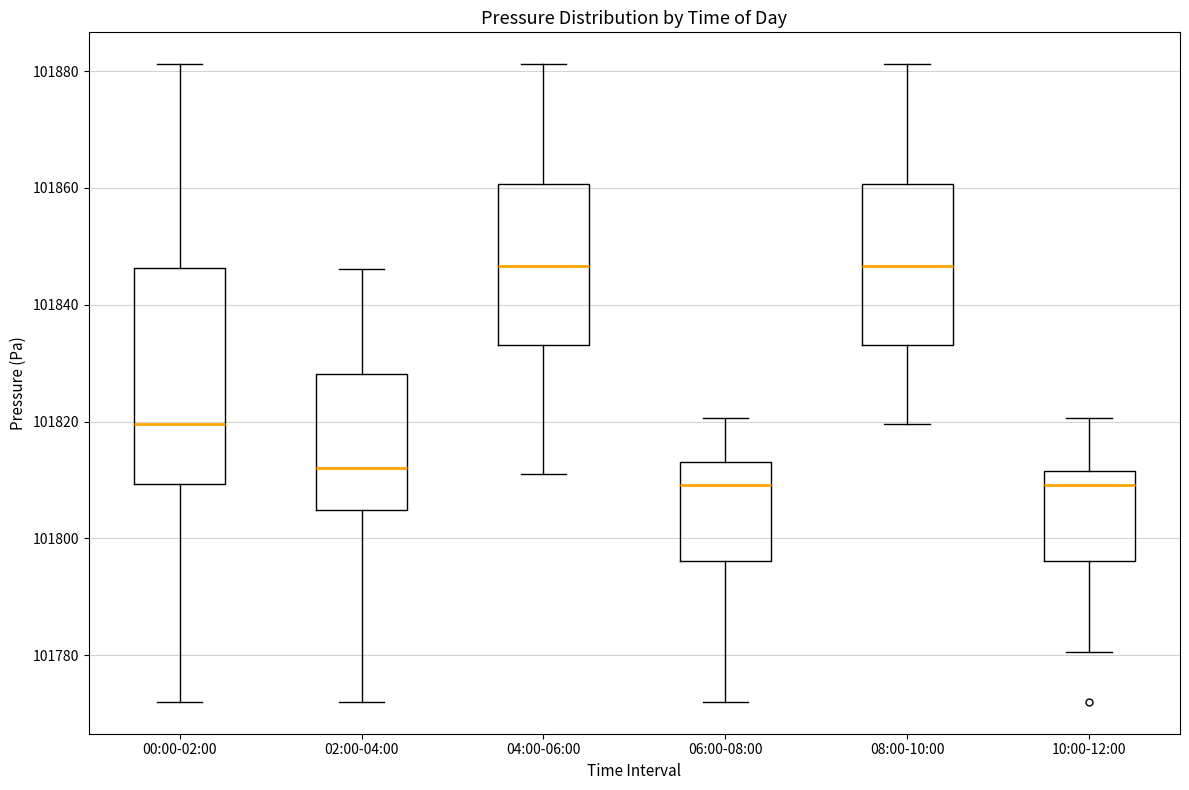

Reading left to right, transcribe this box plot: for each box, give where its median line is, the range the box spans, and where its two whiskers end, as read against the y-axis. The values are not printed on the chart, so give them approximately, as read against the axis.

00:00-02:00: median 101820, box 101810 to 101846, whiskers 101772 to 101882
02:00-04:00: median 101812, box 101804 to 101828, whiskers 101772 to 101846
04:00-06:00: median 101846, box 101834 to 101860, whiskers 101812 to 101882
06:00-08:00: median 101810, box 101796 to 101814, whiskers 101772 to 101820
08:00-10:00: median 101846, box 101834 to 101860, whiskers 101820 to 101882
10:00-12:00: median 101810, box 101796 to 101812, whiskers 101780 to 101820